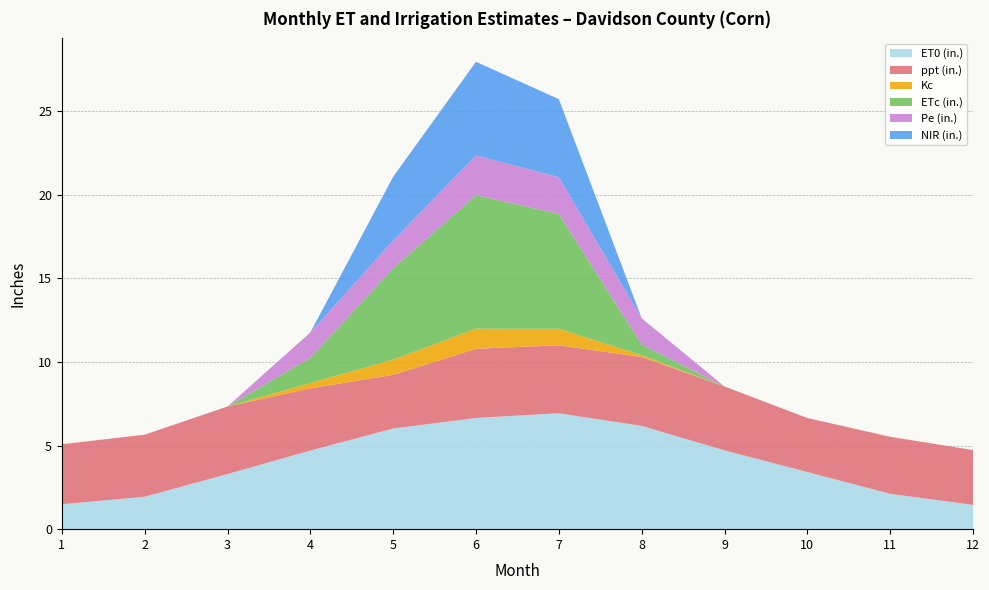

Reading left to right, what are all the values shown in this chart?

ET0 (in.): 1.5	1.9	3.3	4.7	6.0	6.6	6.9	6.2	4.7	3.4	2.1	1.5
ppt (in.): 3.6	3.7	4.0	3.7	3.2	4.1	4.1	4.1	3.8	3.2	3.4	3.3
Kc: 0.0	0.0	0.0	0.3	0.9	1.2	1.0	0.1	0.0	0.0	0.0	0.0
ETc (in.): 0.0	0.0	0.0	1.5	5.5	8.0	6.9	0.6	0.0	0.0	0.0	0.0
Pe (in.): 0.0	0.0	0.0	1.5	1.7	2.4	2.2	1.6	0.0	0.0	0.0	0.0
NIR (in.): 0.0	0.0	0.0	0.0	3.8	5.6	4.7	0.0	0.0	0.0	0.0	0.0